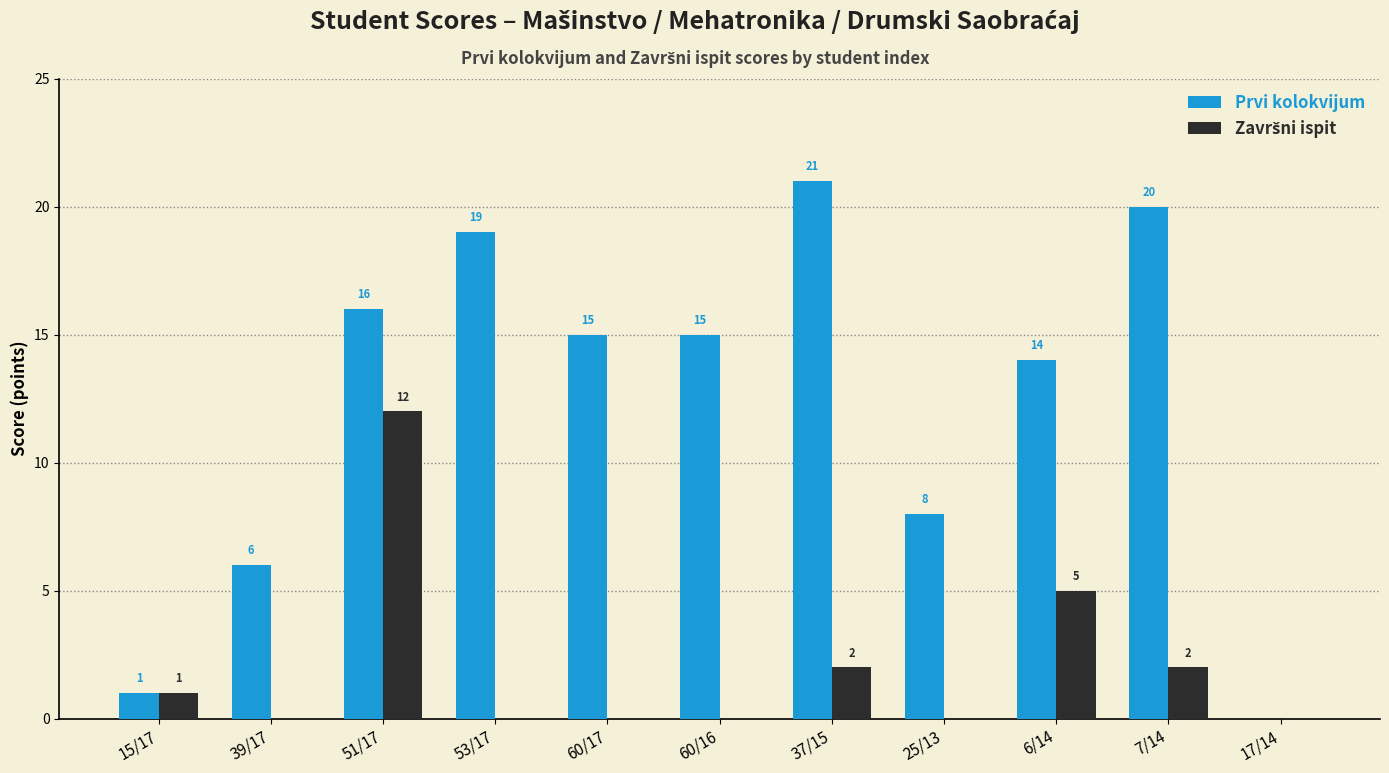

At which category is the sum across all series the highest?

51/17